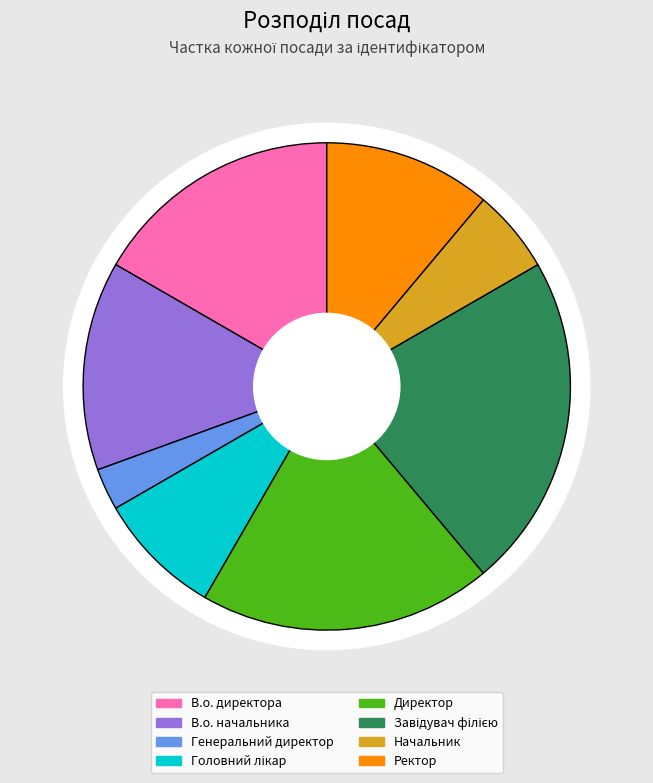

To the nearest percent, what is the average slice percentage?

12%